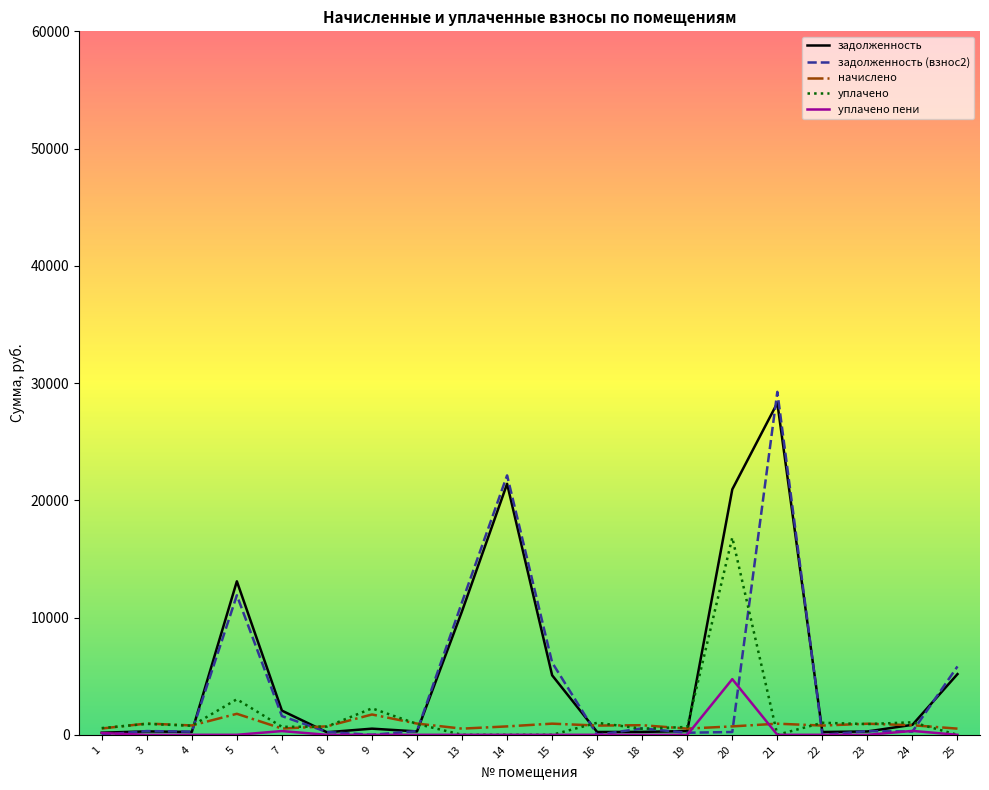

What is the sum of the начислено values at 20 and 13?

1244.1